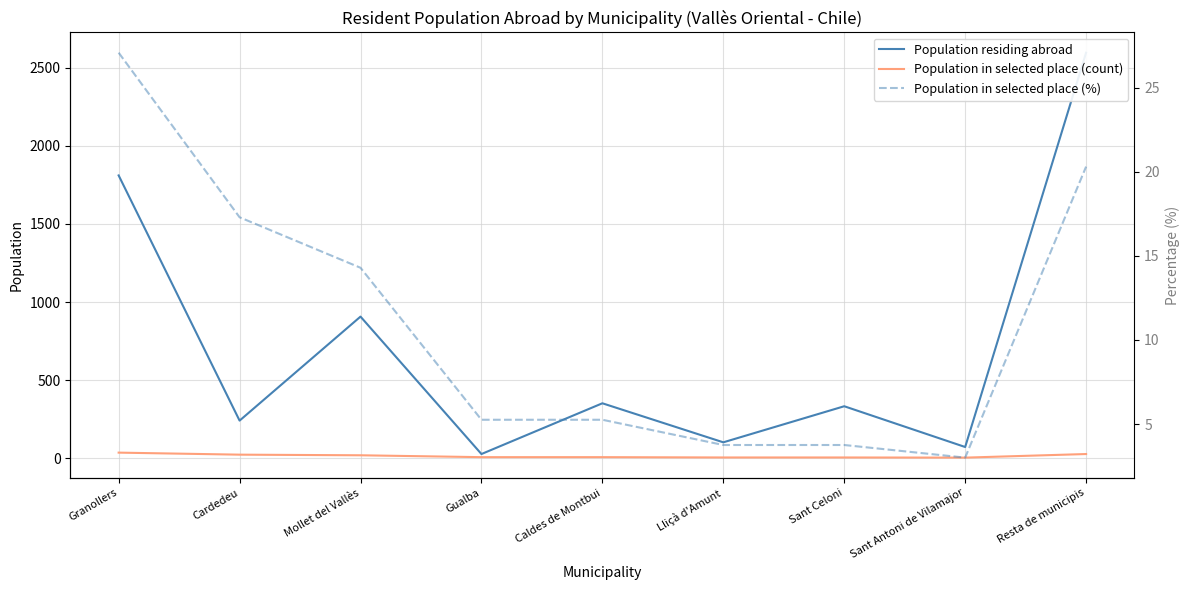

How many values in the Population in selected place (%) series are below 5?

3